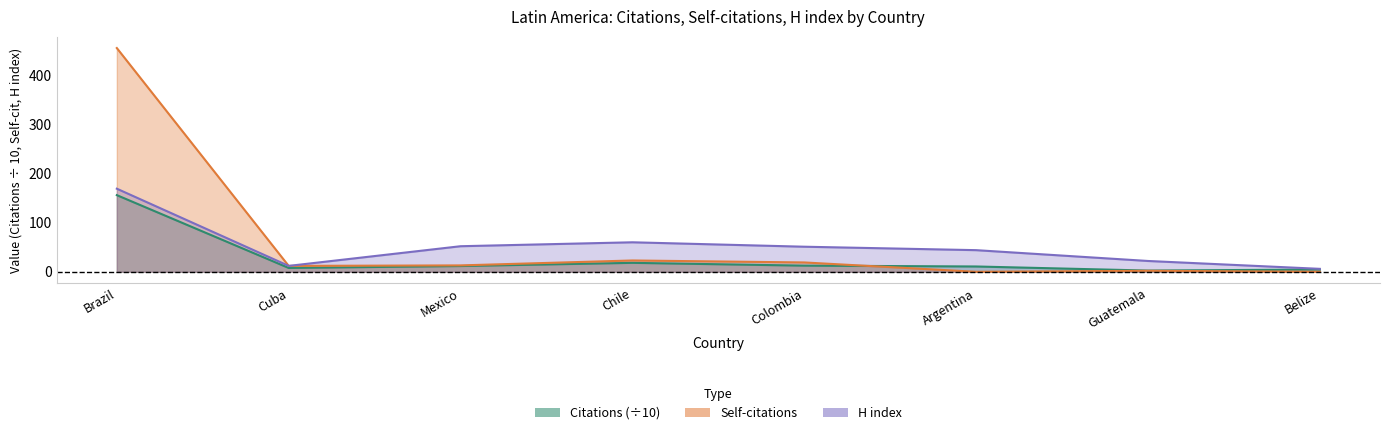

What is the difference between the Self-citations values at Mexico and Brazil?

442.0